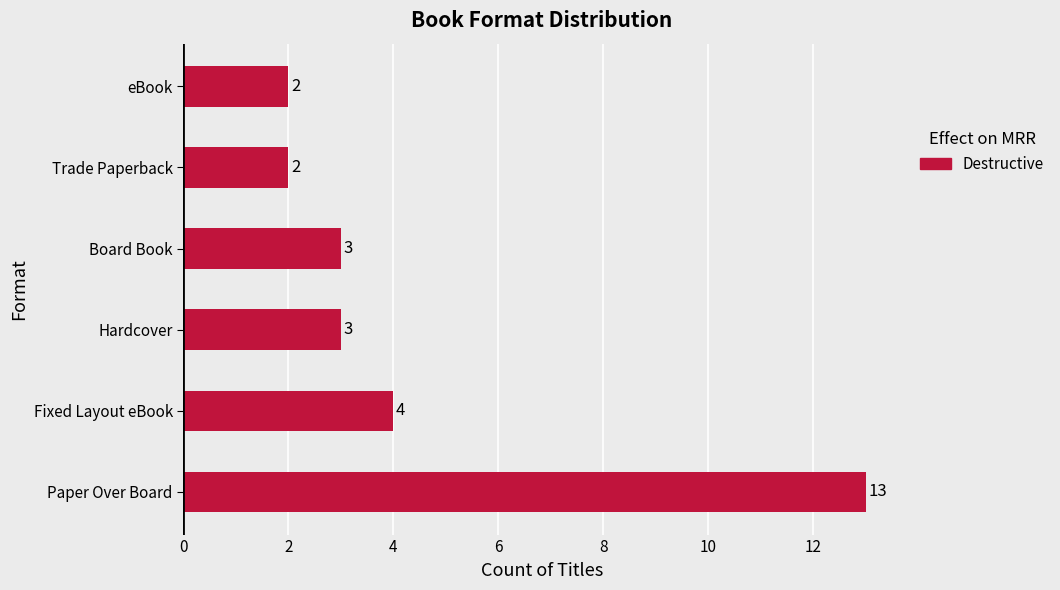

Is it true that the value at Board Book is 3?

True